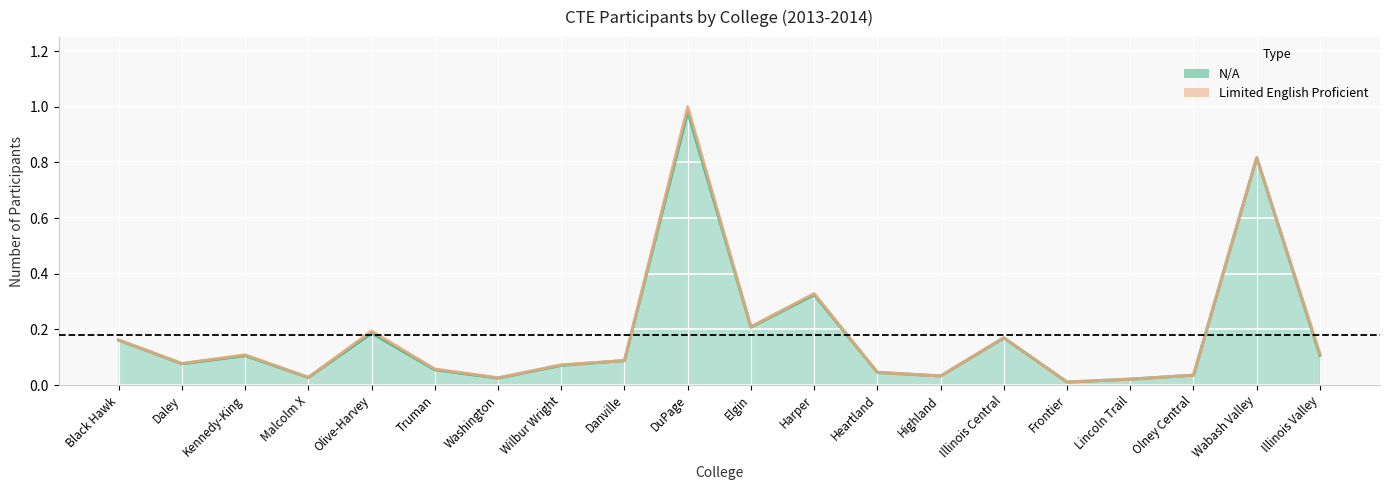

What is the difference between the maximum and minimum values?

1.0